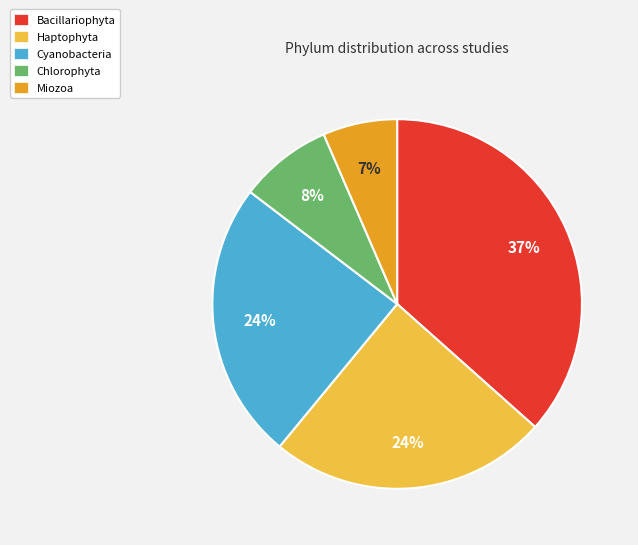

Is Miozoa the majority of the pie?

No